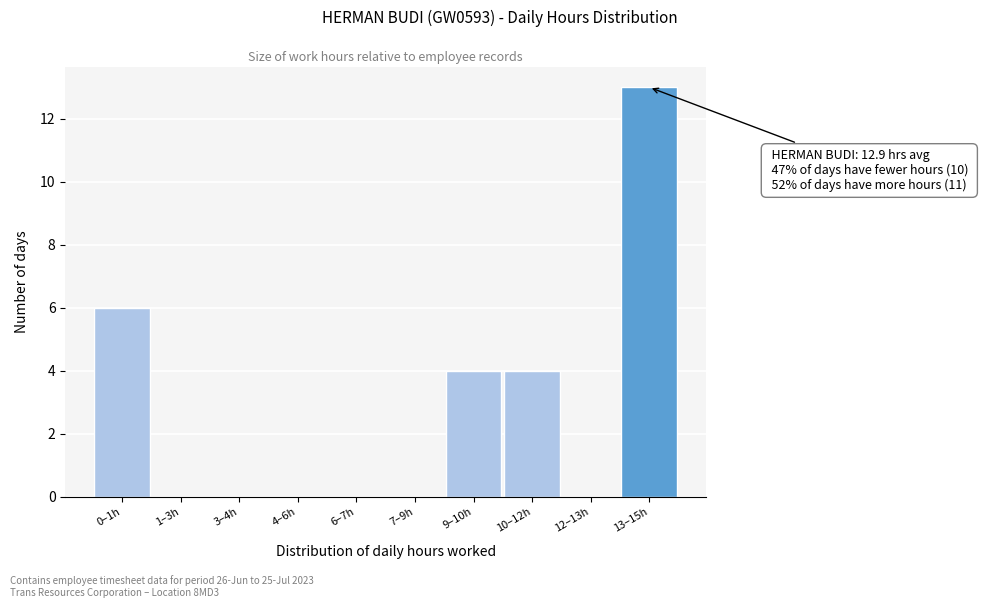

Reading left to right, transcribe all the data shown in this chart.

0–1h=6	1–3h=0	3–4h=0	4–6h=0	6–7h=0	7–9h=0	9–10h=4	10–12h=4	12–13h=0	13–15h=13